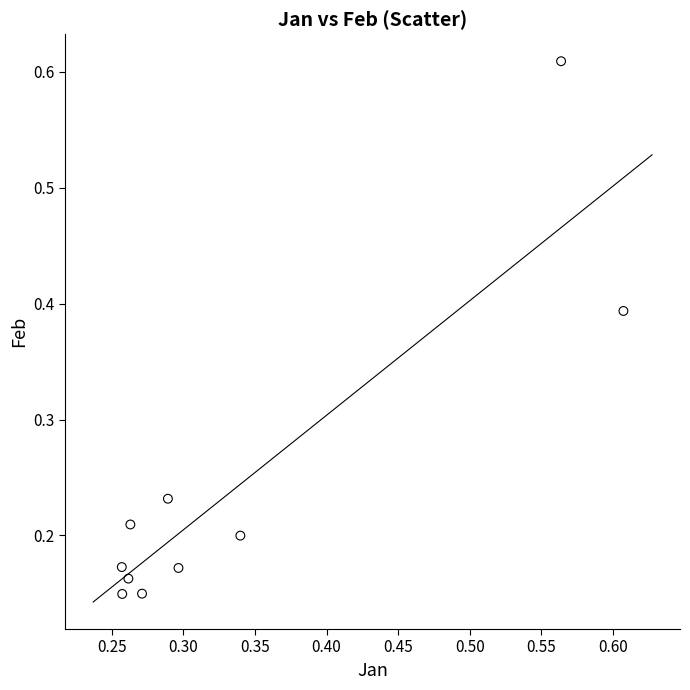

What is the average X value?

0.3